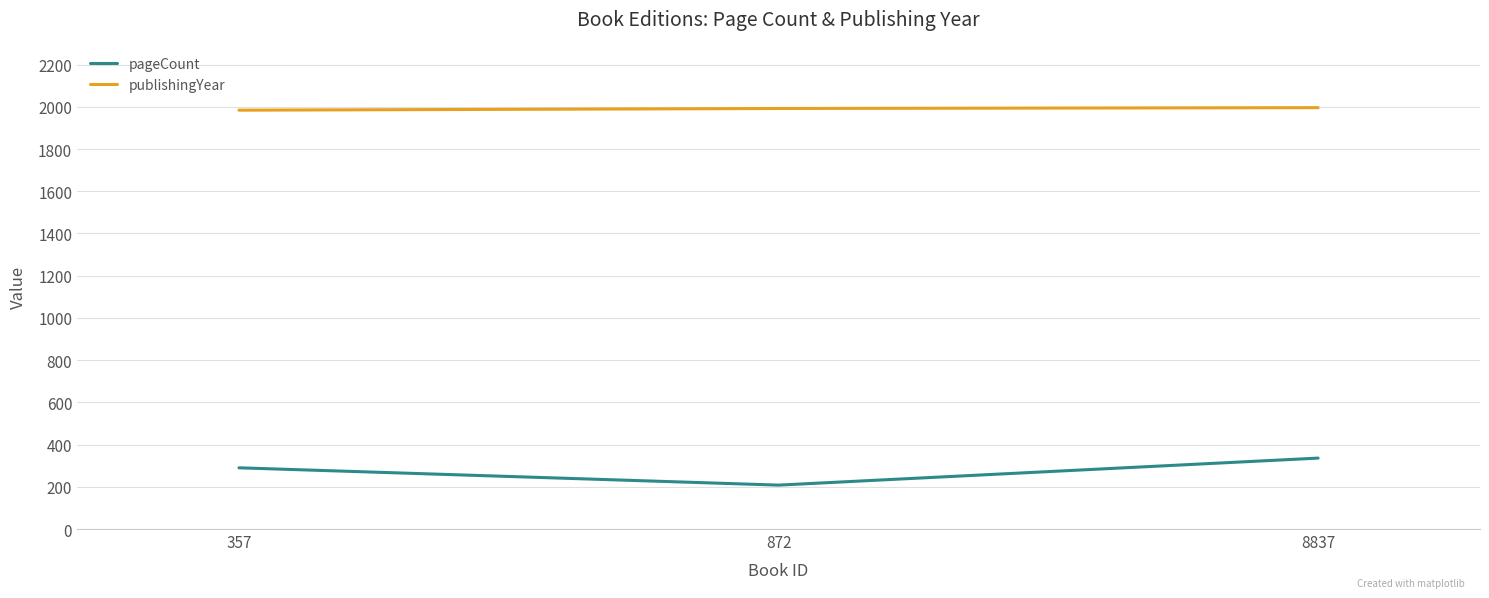

Which category has the lowest value across all series?

872